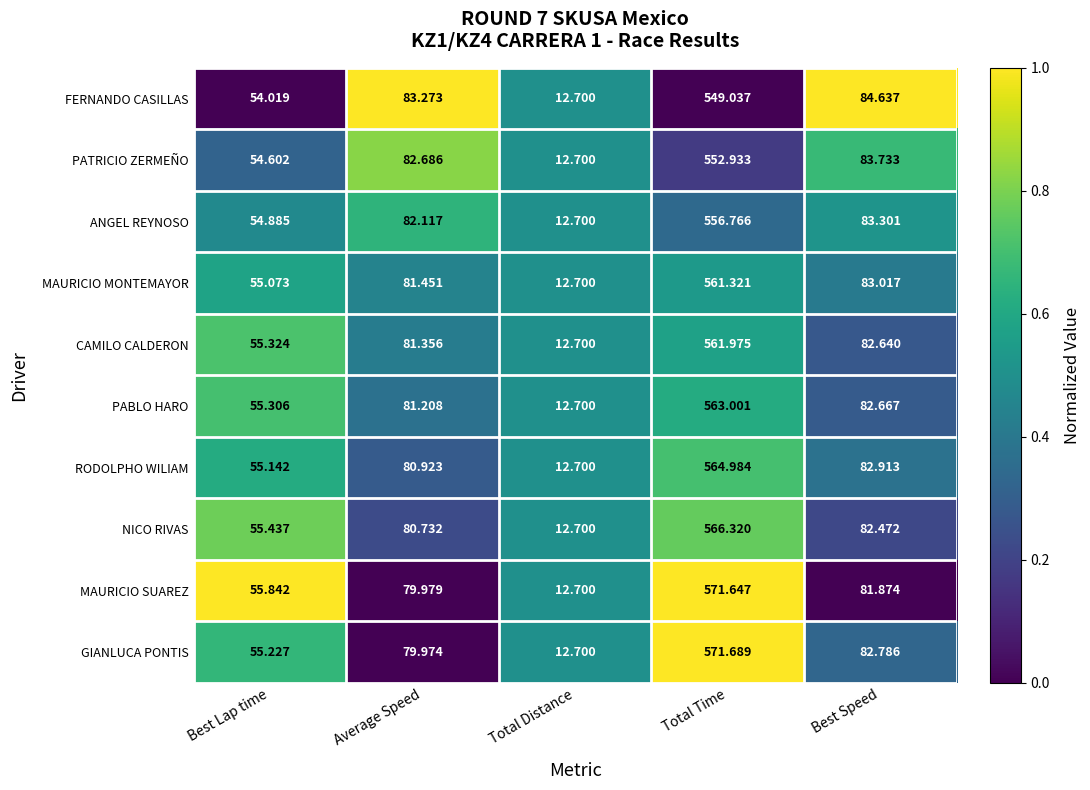

Which category has the highest value in the MAURICIO SUAREZ series?

Total Time